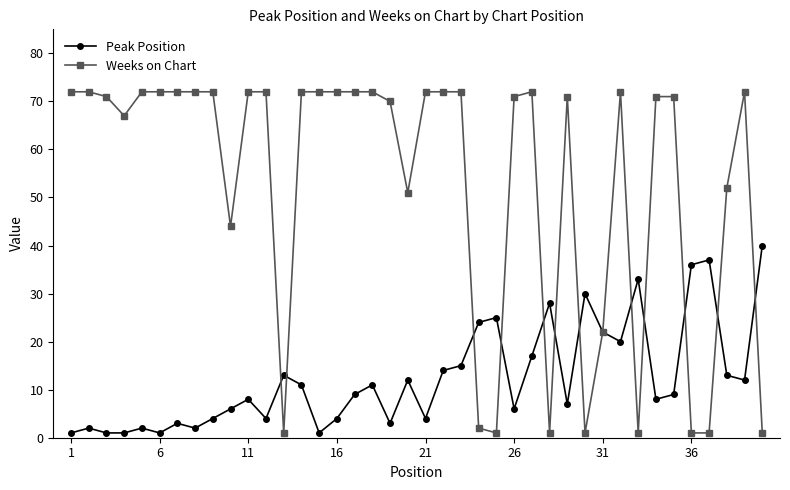

What is the sum of all Peak Position values?

499